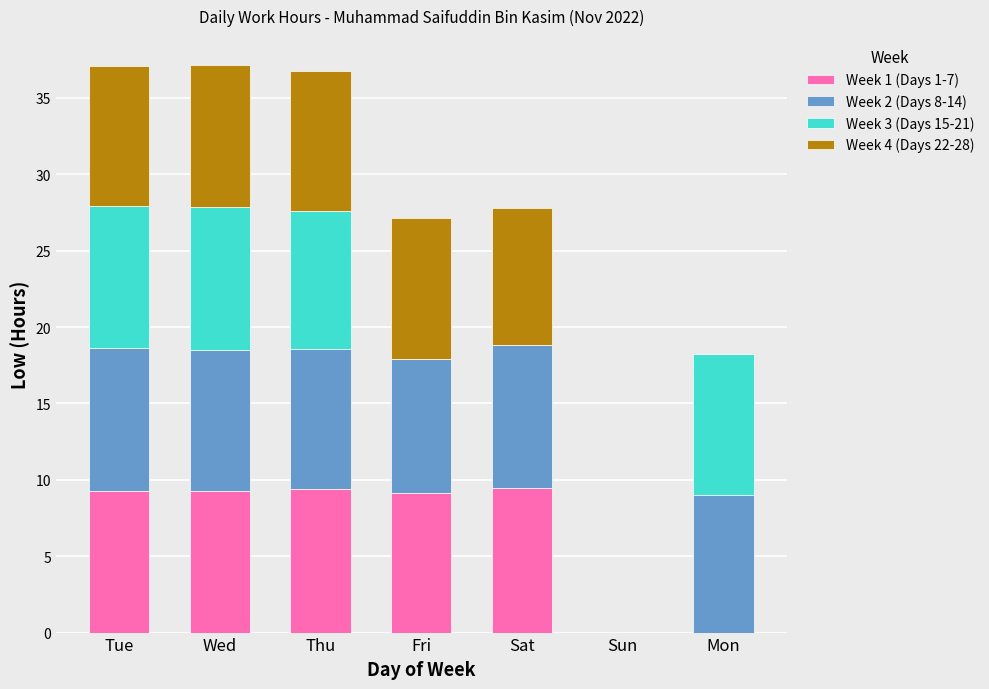

The Week 1 (Days 1-7) series shows 9.3 at Wed. True or false?

True